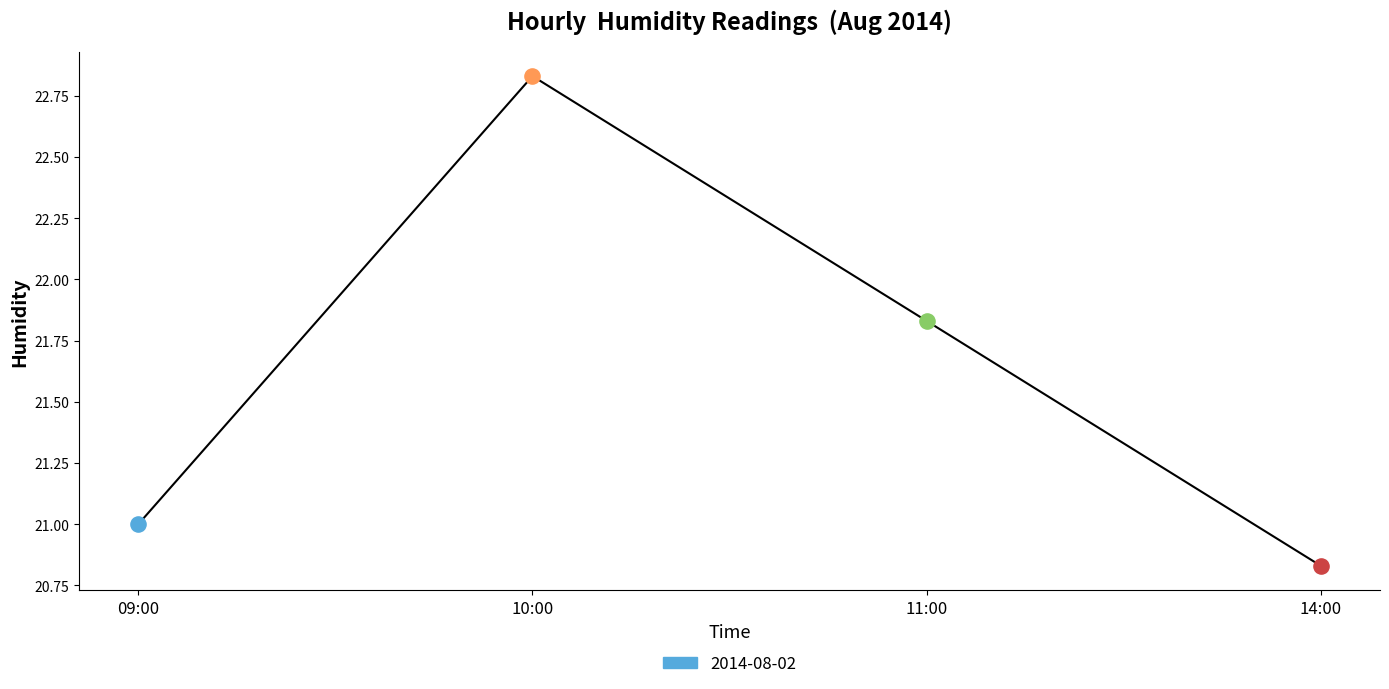

Approximately how many times larger is the value at 09:00 compared to 14:00?

1.0